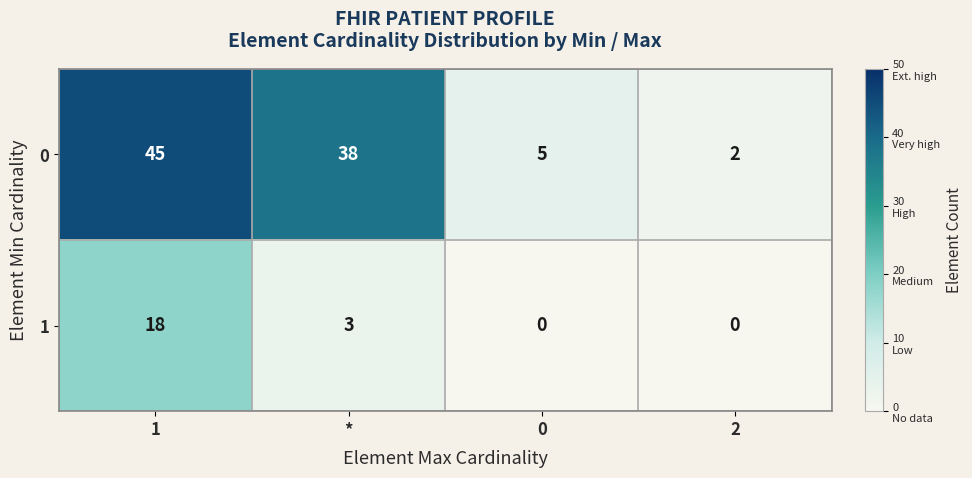

The value of 0 at 2 is 2. True or false?

True